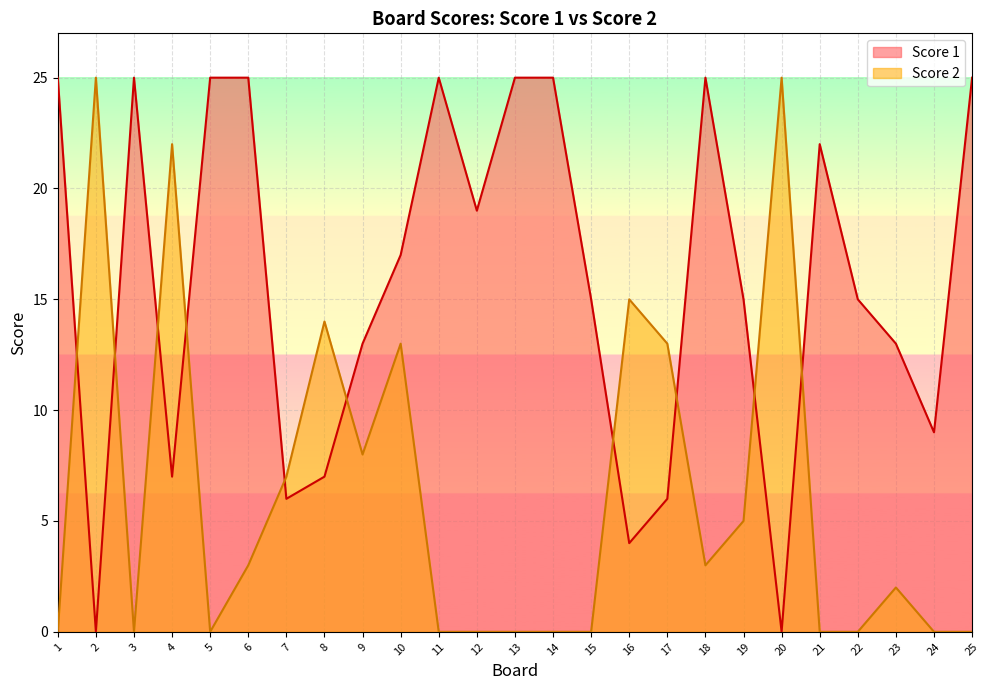

What is the difference between the maximum and minimum values in the Score 2 series?

25